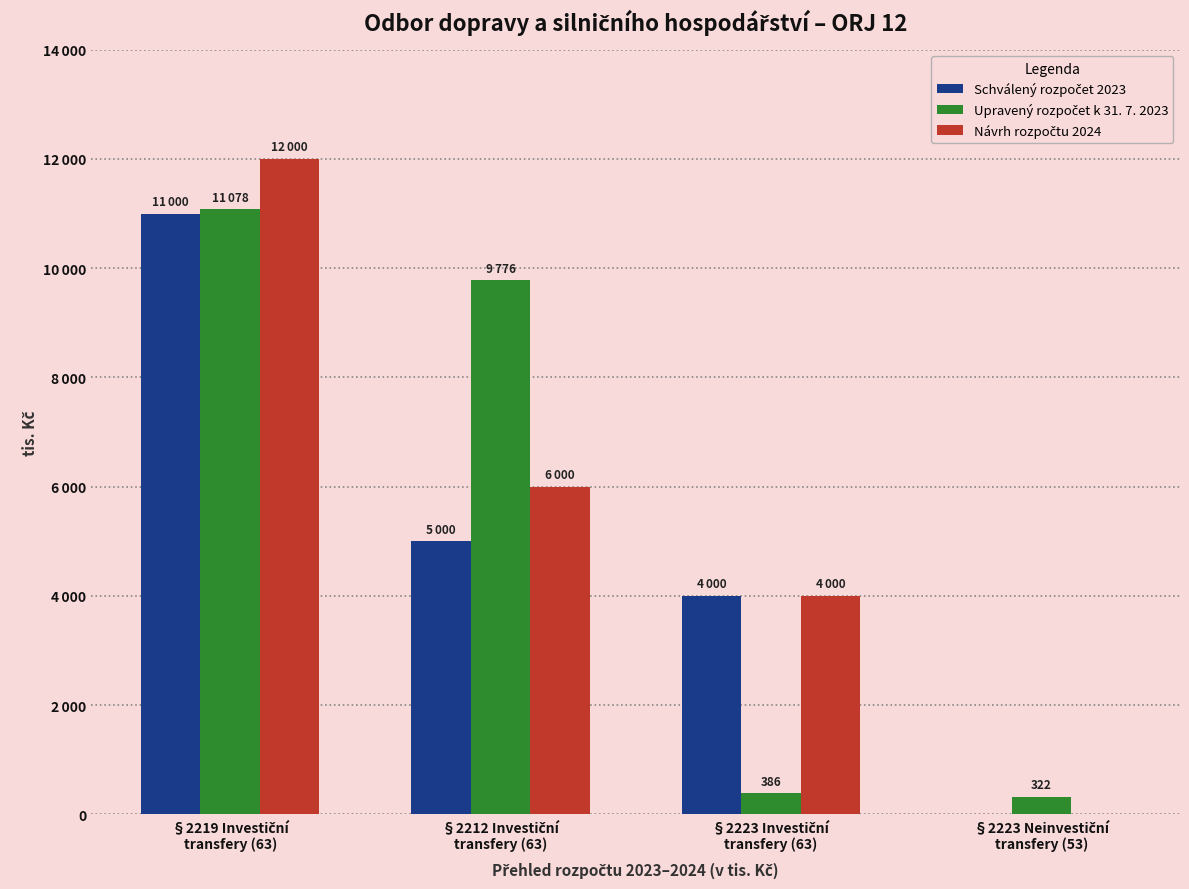

What is the total value across all series at §2212 Investiční
transfery (63)?

20776